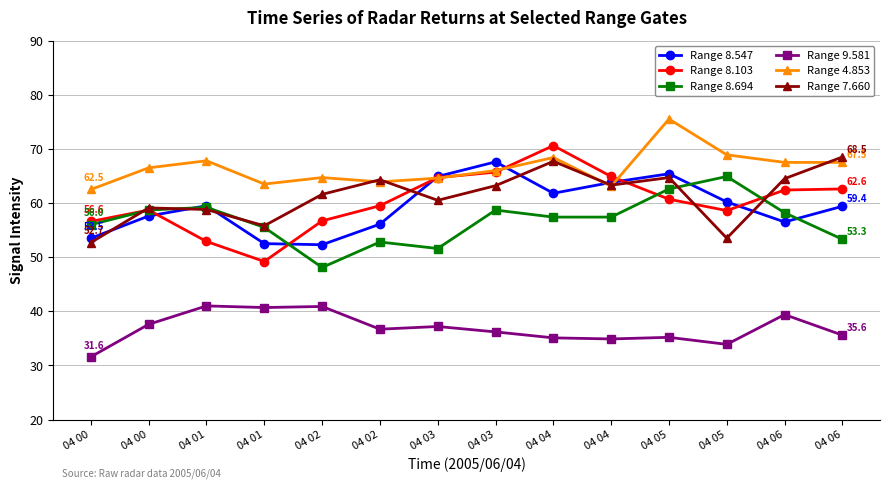

Which series has the largest range (max minus min)?

Range 8.103